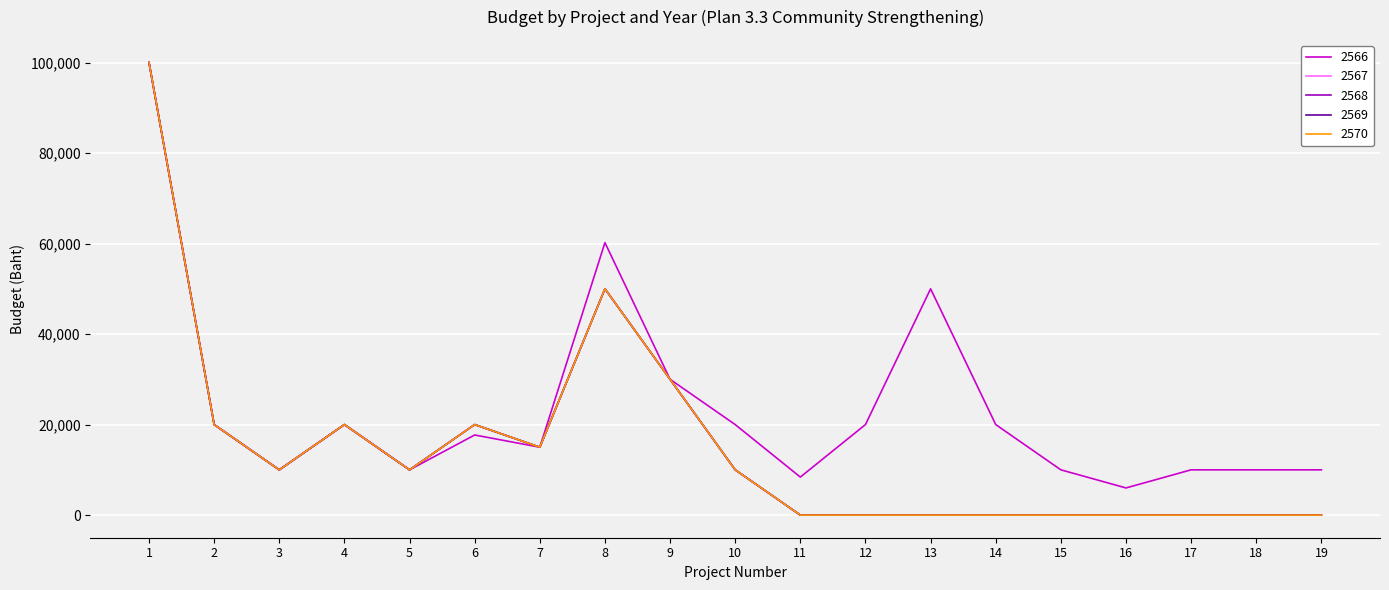

What is the total value across all series at 1?

500000